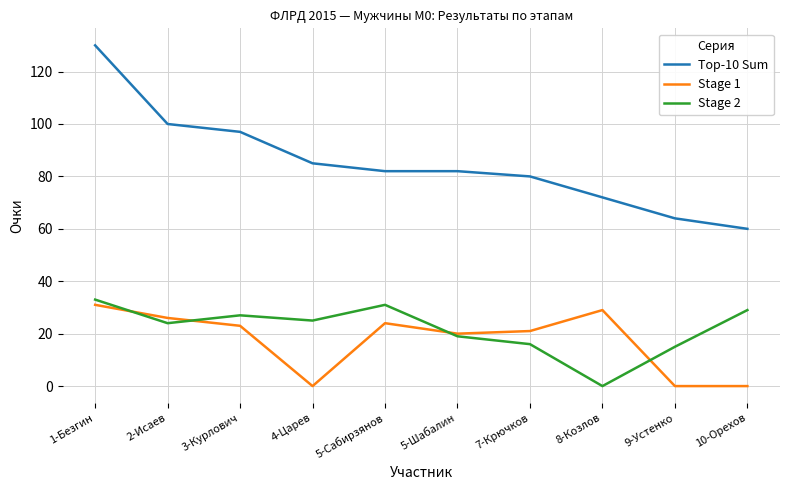

True or false: Top-10 Sum and Stage 2 intersect in this chart.

False